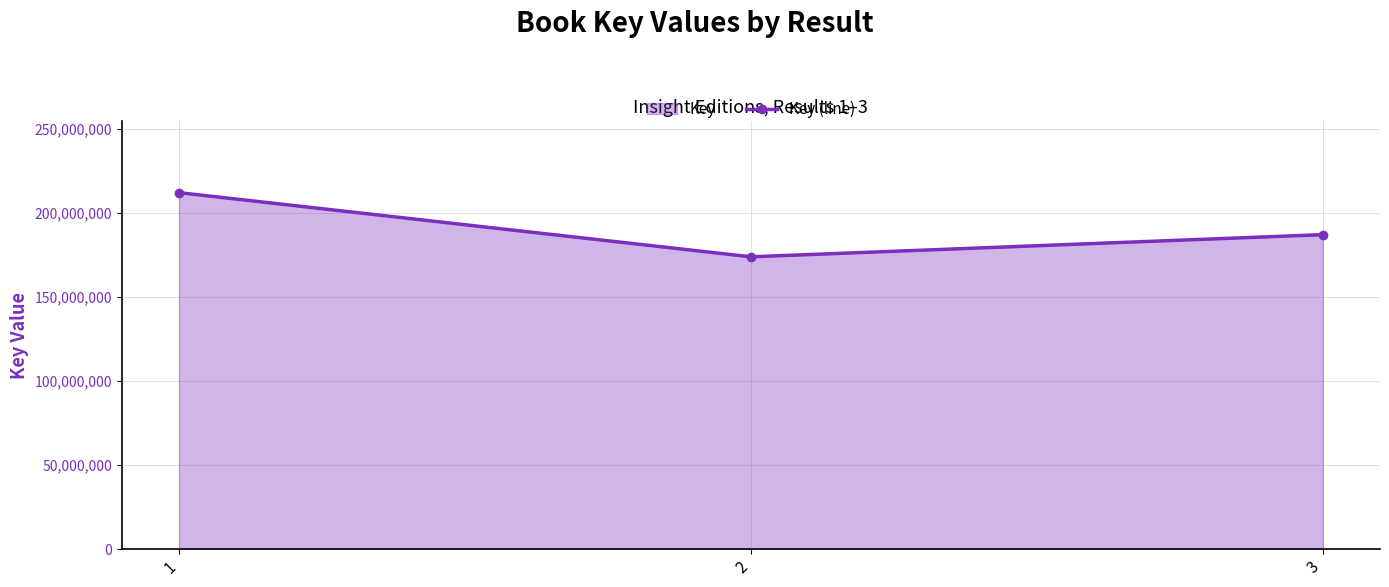

Between 2 and 3, which is larger?

3